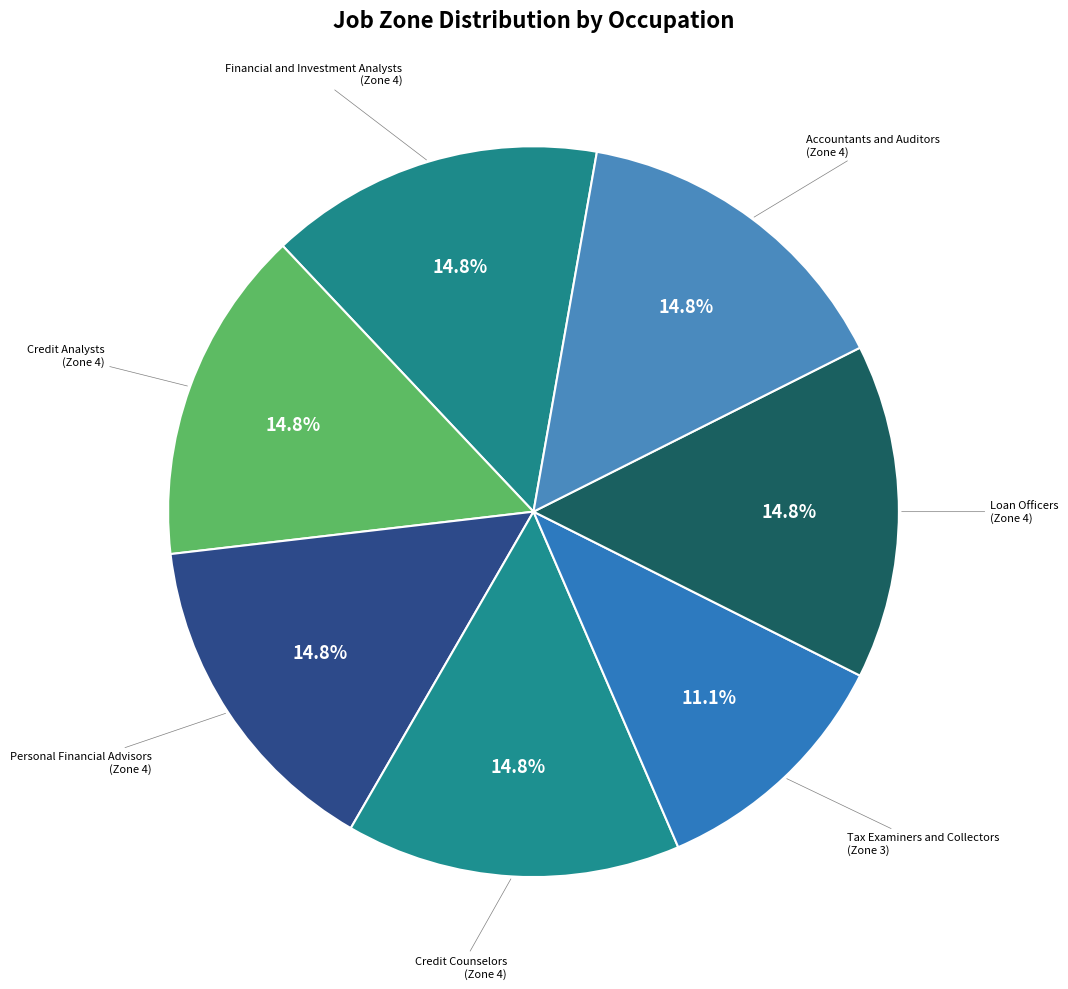

To the nearest percent, what is the difference between the largest and smallest slice percentages?

4%